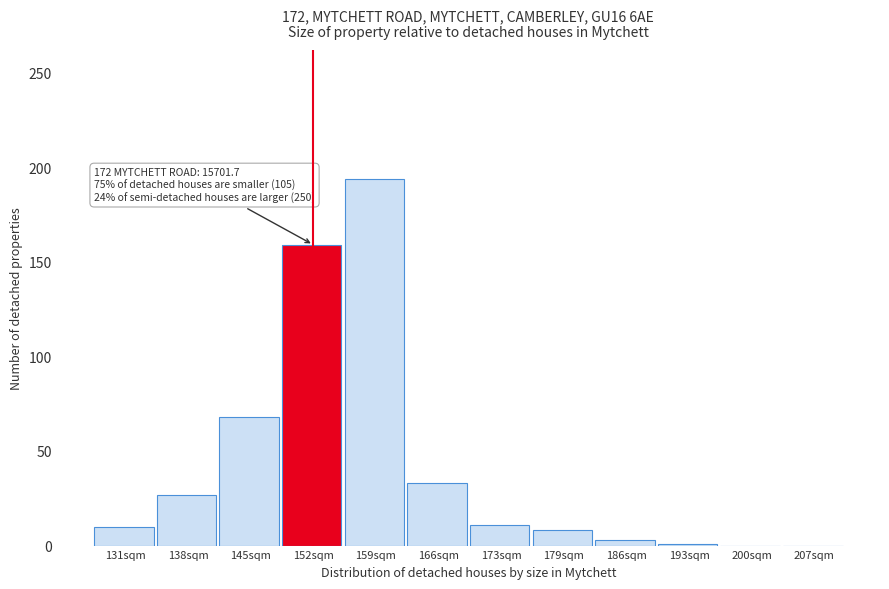

Which label corresponds to the largest value in the chart?

159sqm